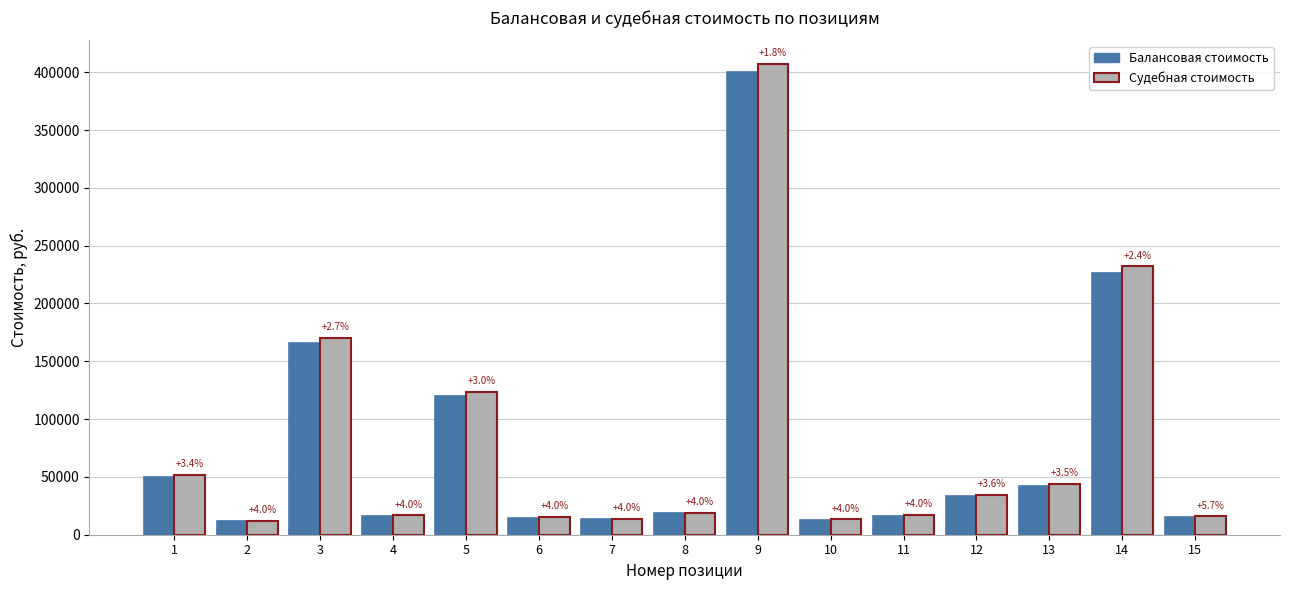

At 2, list the series in order from largest to smallest.

Судебная стоимость, Балансовая стоимость